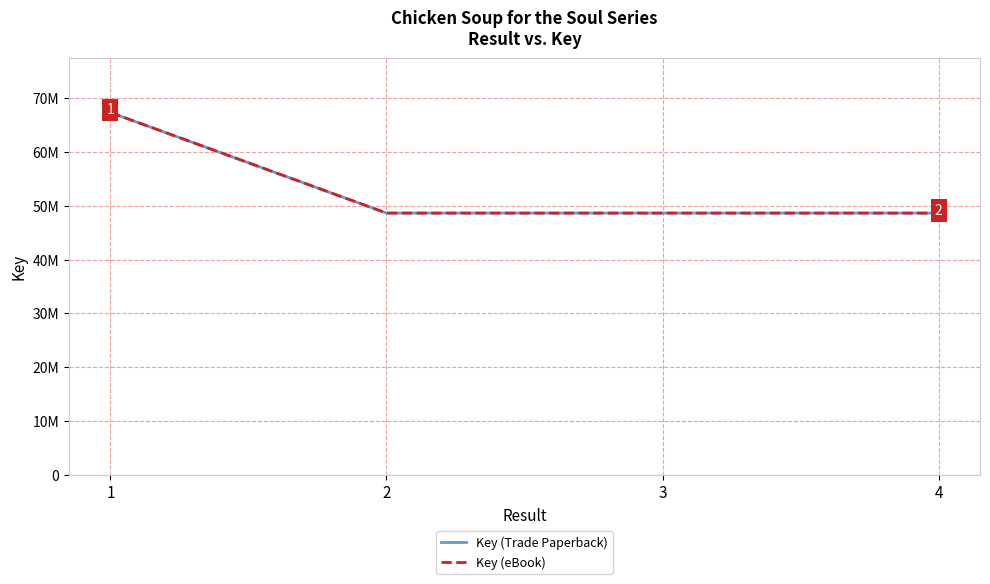

What is the minimum value for Key (eBook)?

48629744